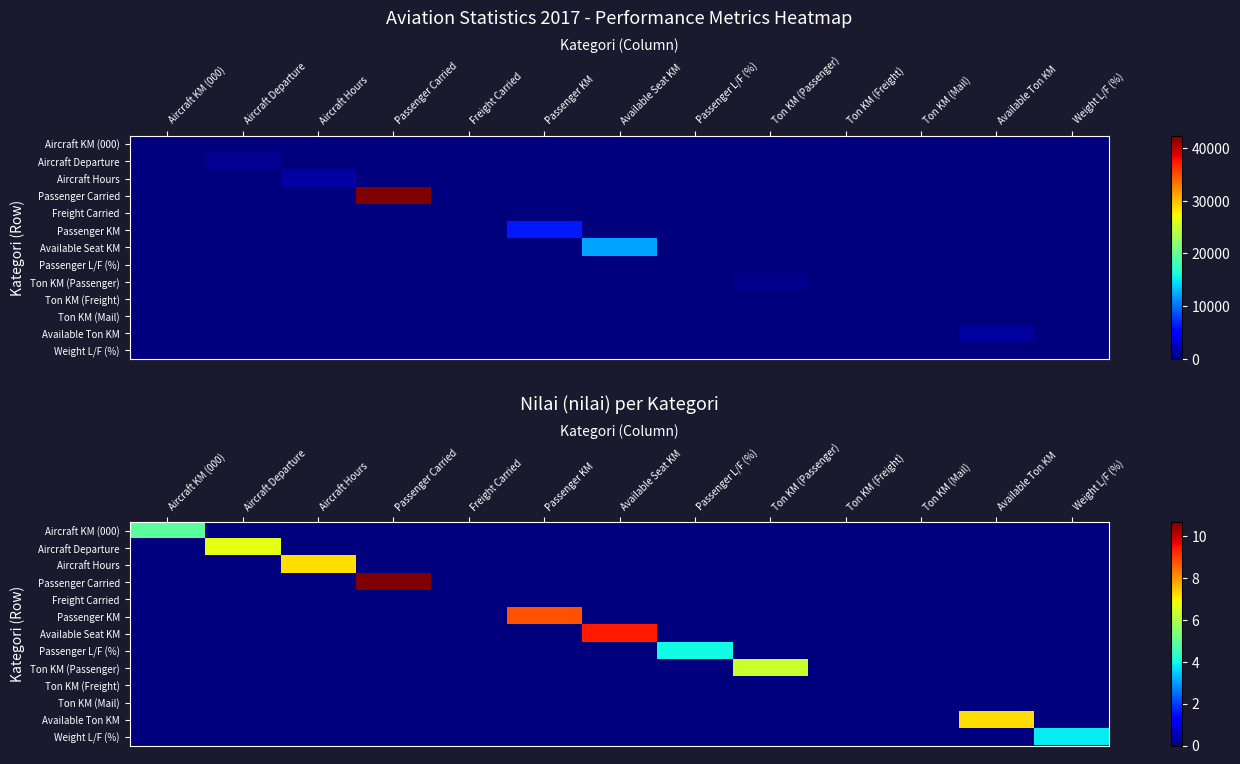

At how many categories does at least one series exceed 6?

7